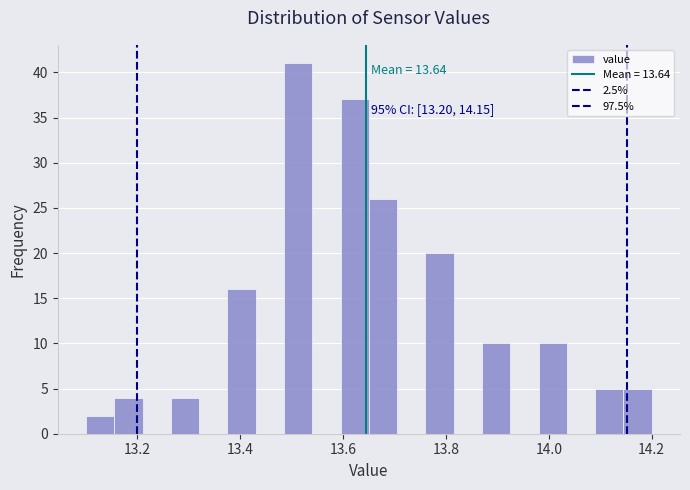

Around what value on the x-axis is the tallest bar? Give the approximate position of its centre, as read against the axis.

13.52